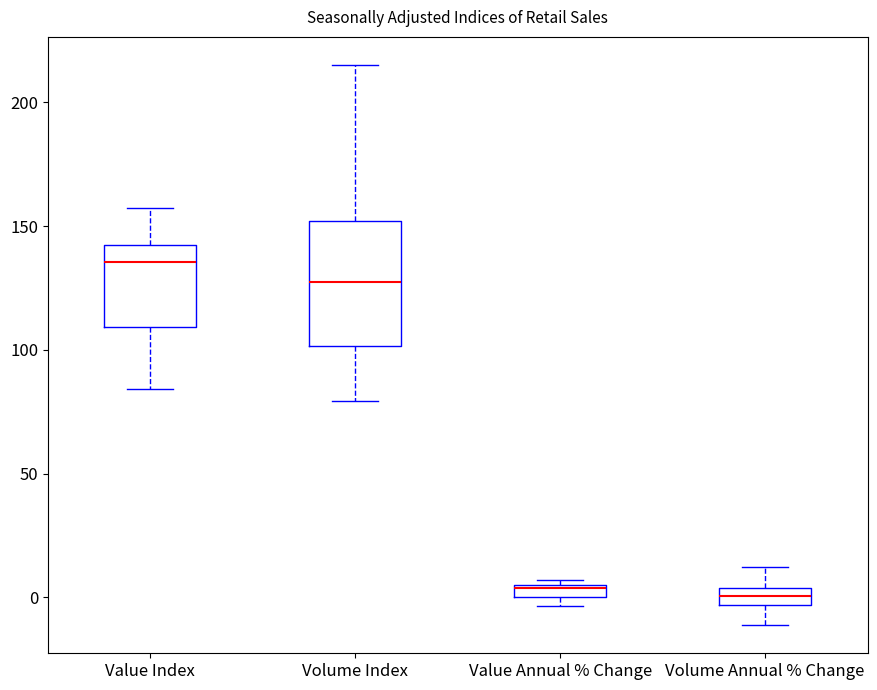

Which box is the tallest, from its lower edge to its upper edge?

Volume Index